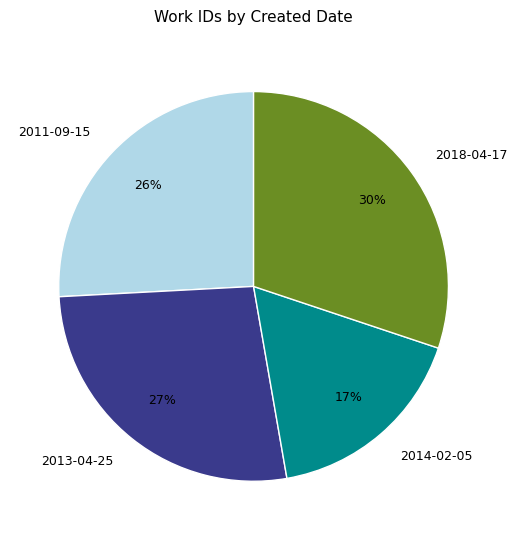

To the nearest percent, what is the average slice percentage?

25%